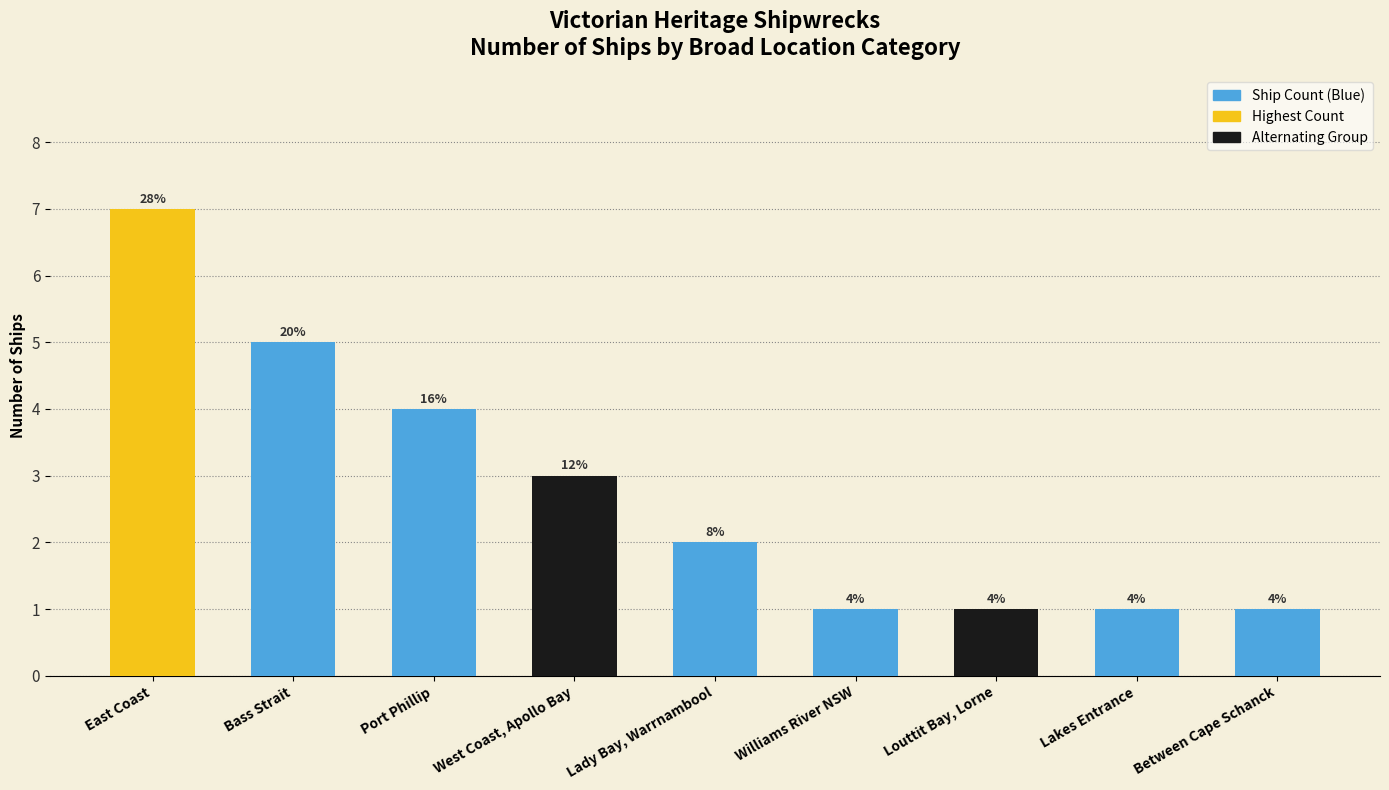

Does the chart contain any negative values?

No